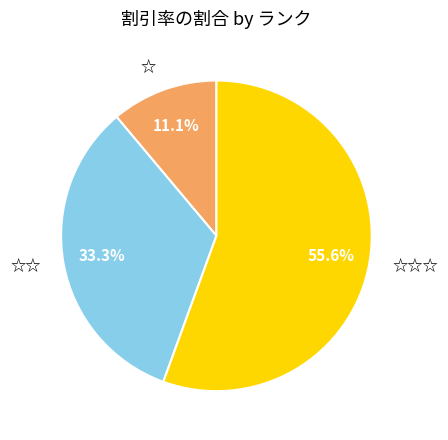

What is the smallest slice in the pie chart?

☆